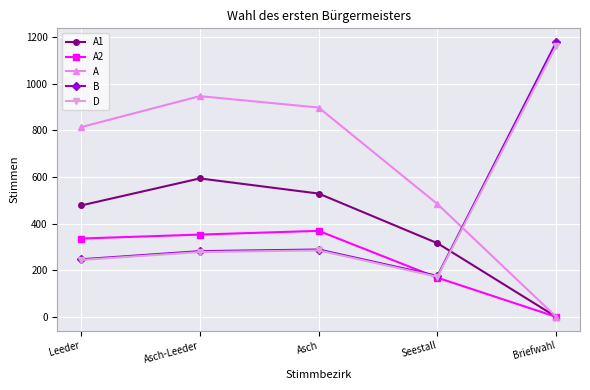

What is the sum of all A2 values?

1226